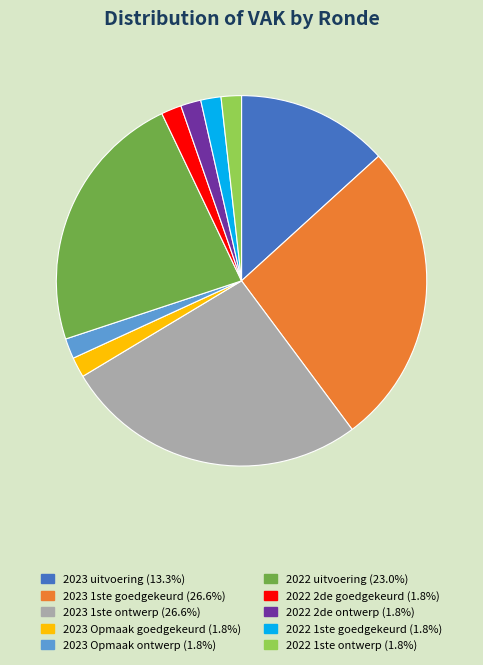

Is there any slice that represents more than half of the pie?

No